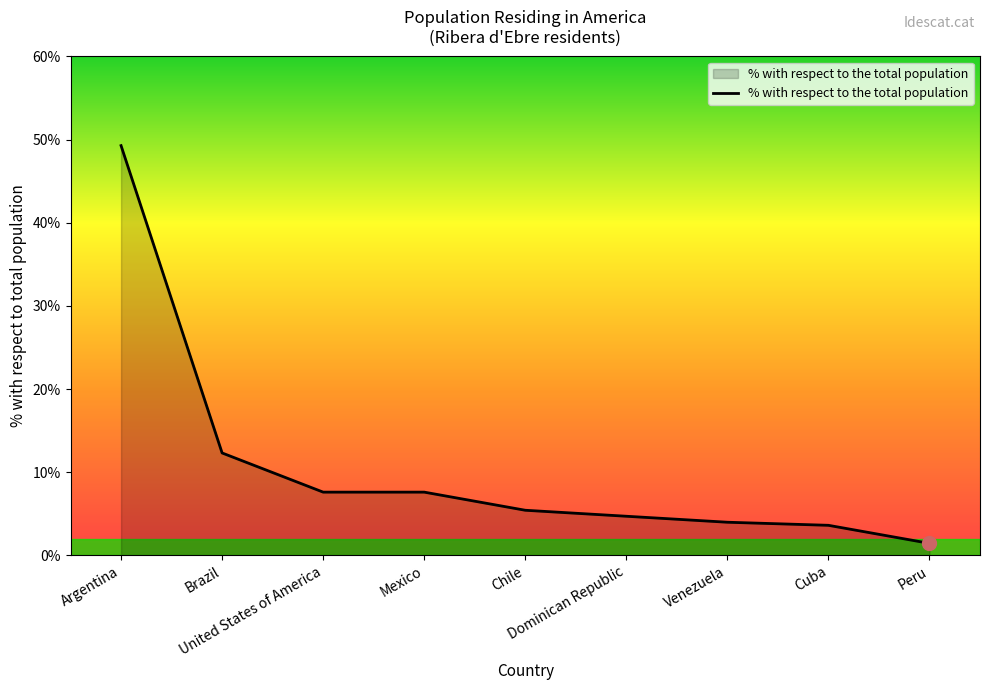

What is the maximum value shown in the chart?

49.3